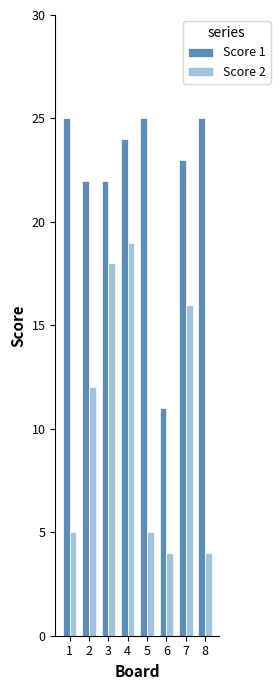

Does the chart contain stacked bars?

No